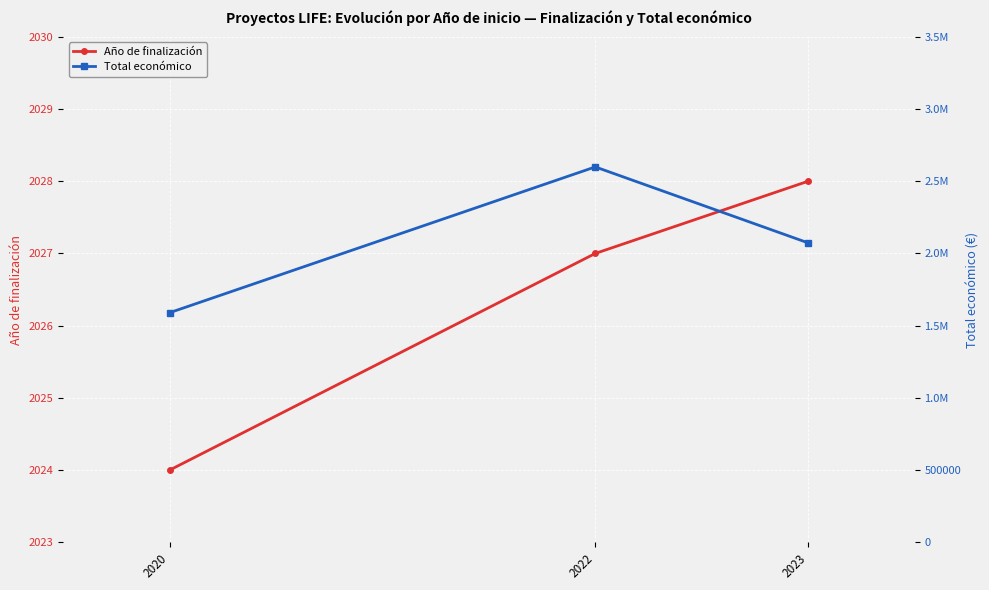

Which series has the widest spread of values?

Total económico